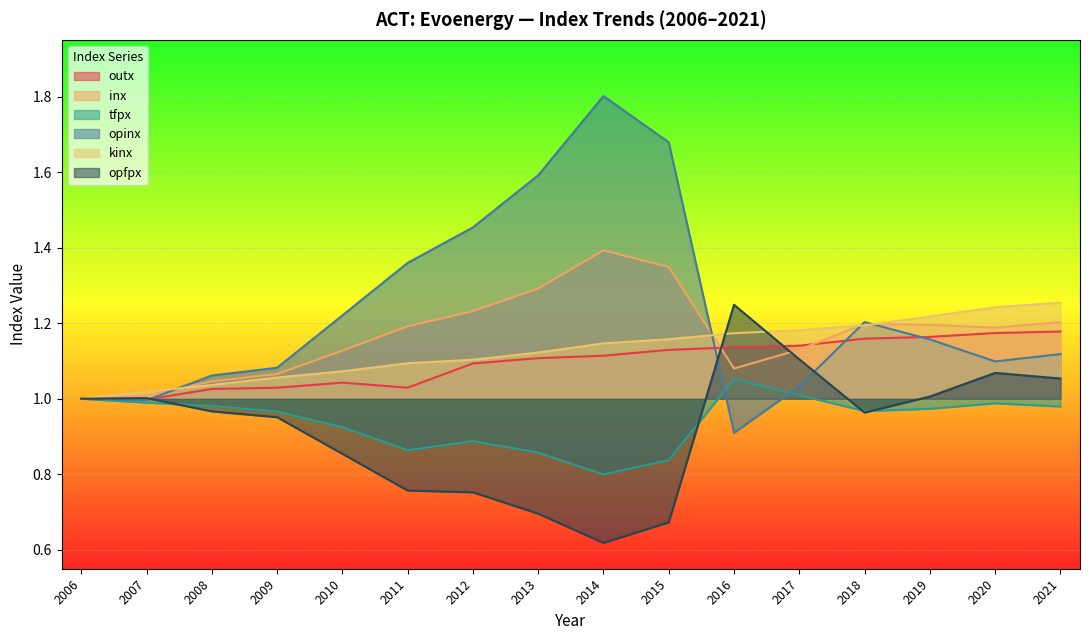

How many times do inx and kinx cross each other?

4